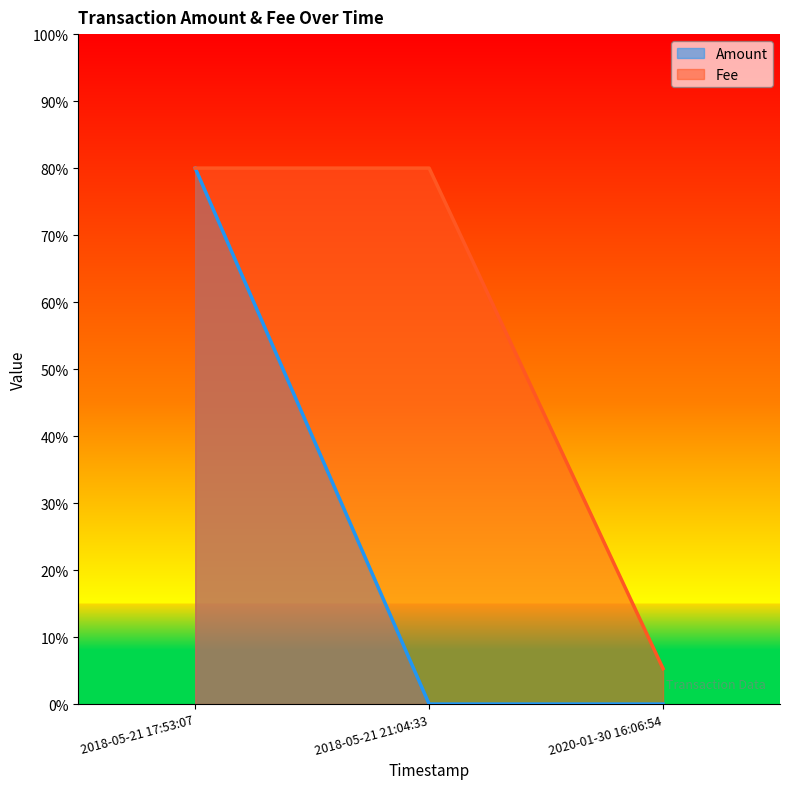

What is the label of the 3rd point from the left?

2020-01-30 16:06:54